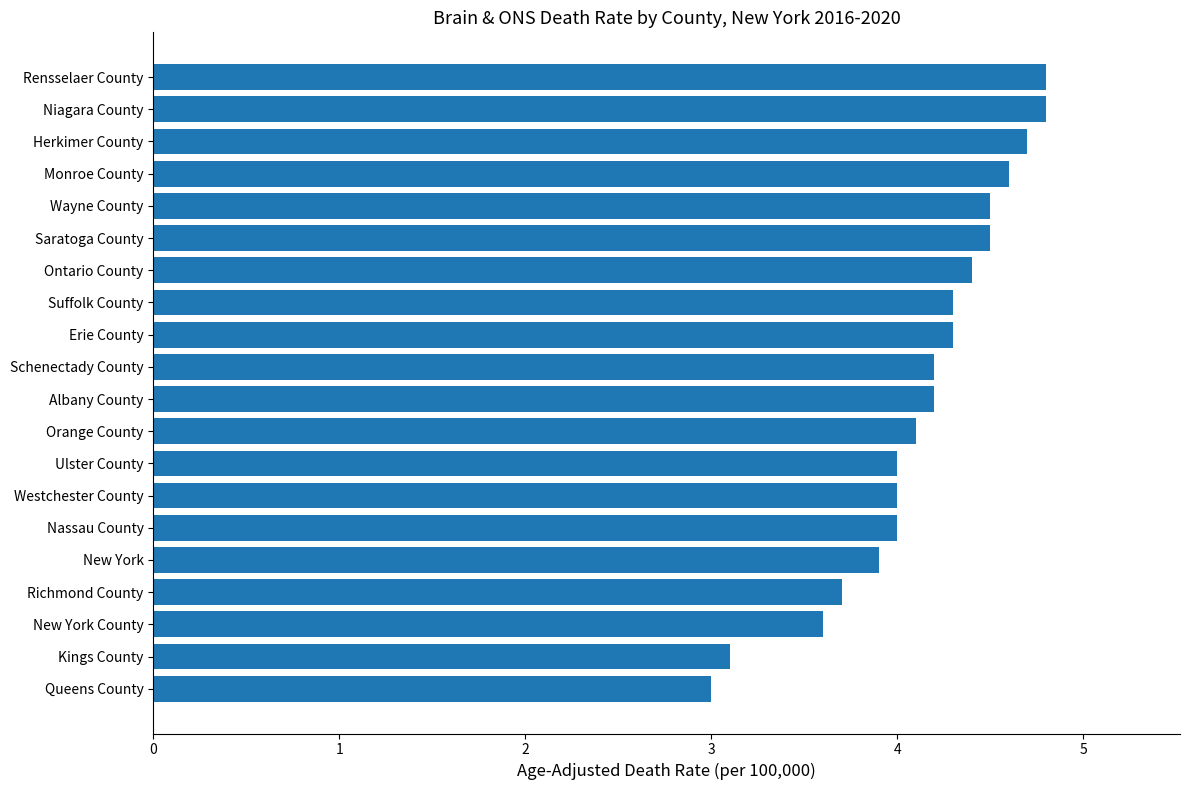

The value at New York County is 3.6. True or false?

True